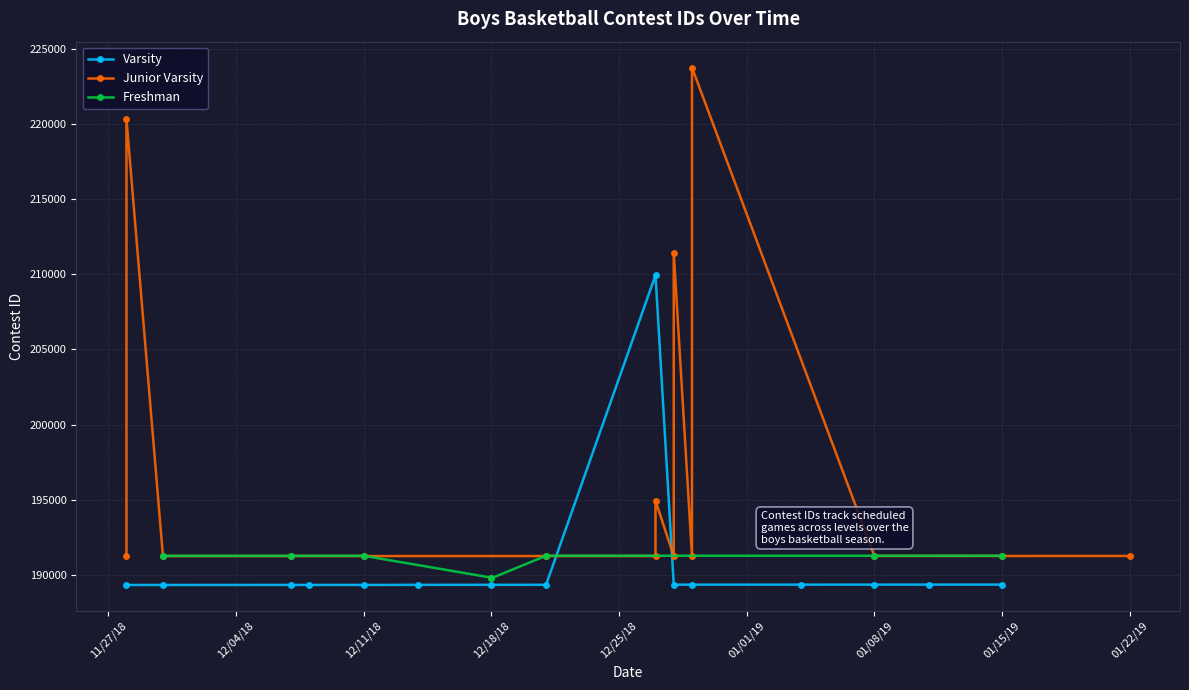

How many values in the Junior Varsity series are below 191246?

7